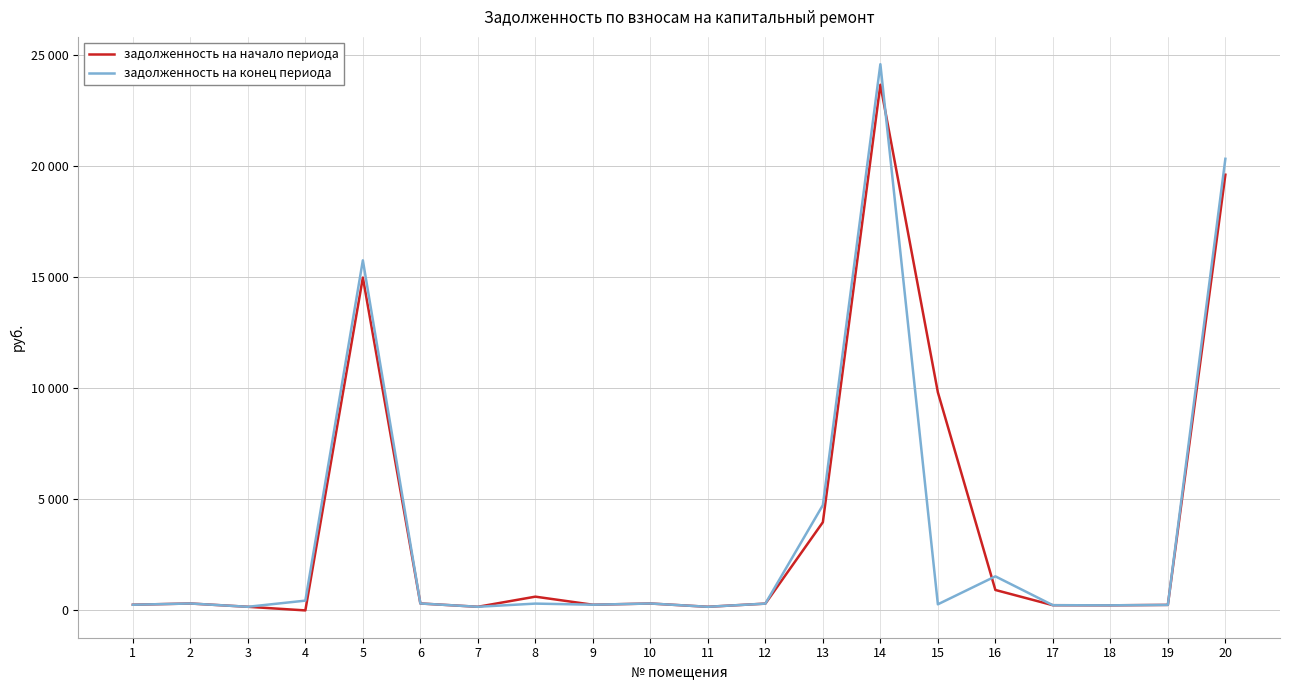

What is the spread (max minus min) of values at 20?

715.5